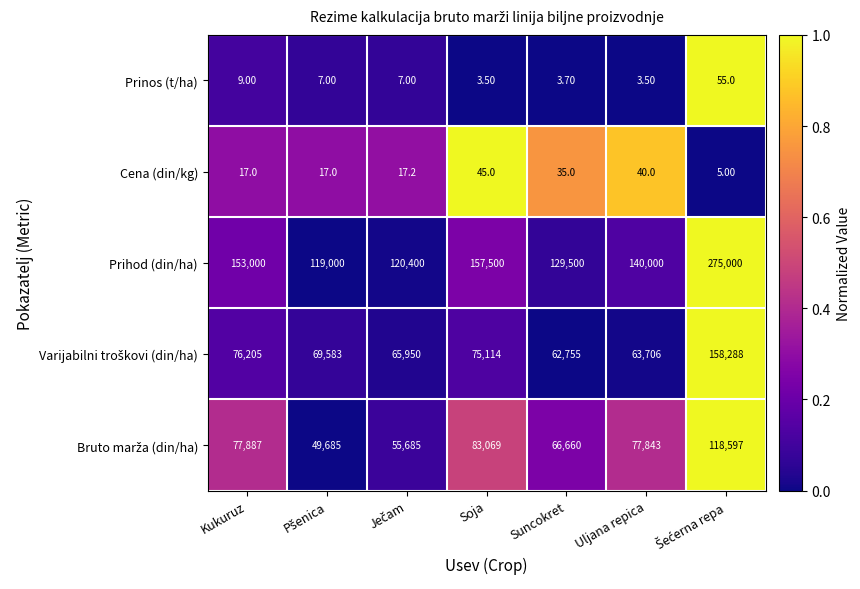

What is the sum of all Prinos (t/ha) values?

88.7